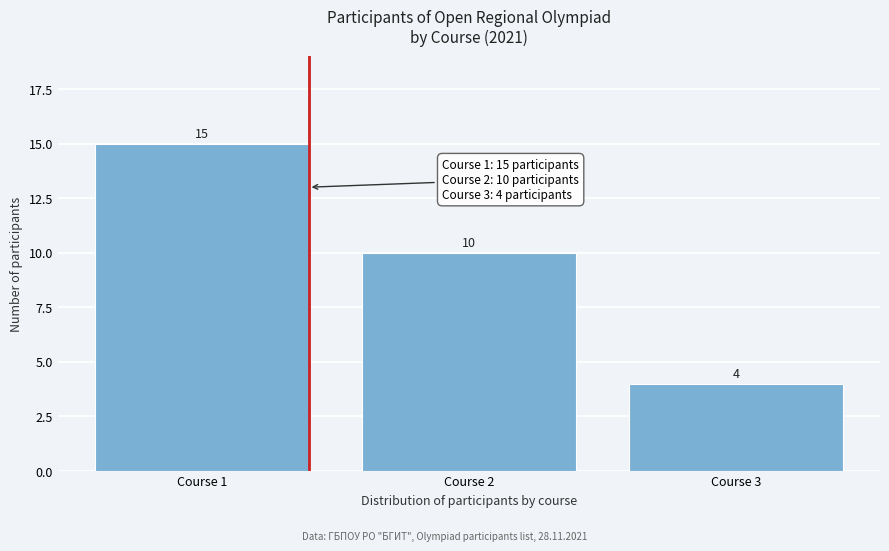

Reading left to right, extract all data points from this chart.

15	10	4